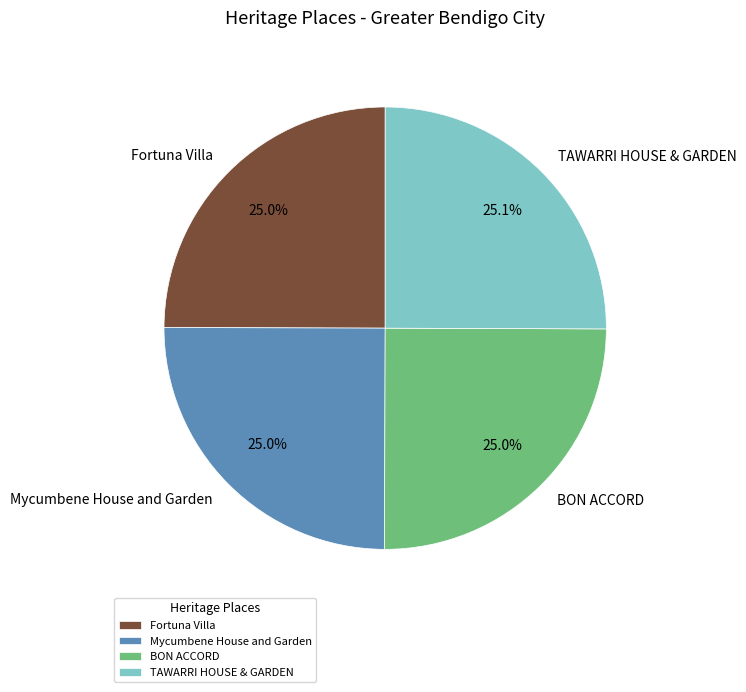

Approximately how many times larger is the value at Mycumbene House and Garden compared to BON ACCORD?

1.0